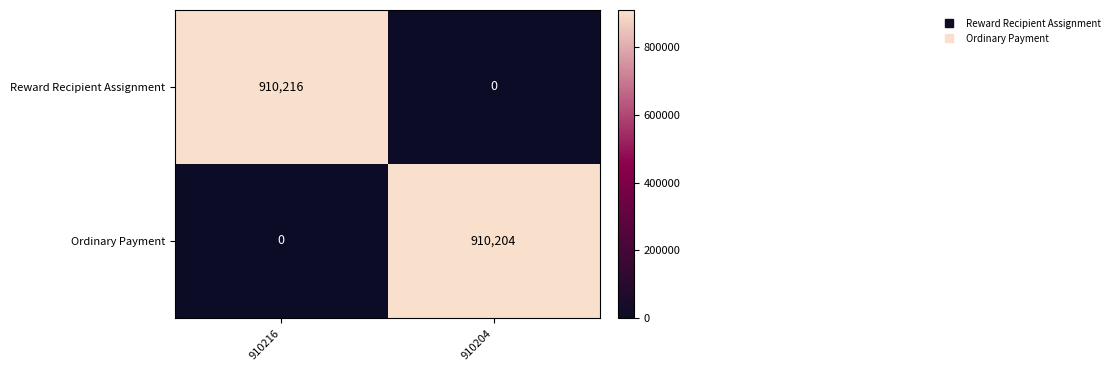

List the series in order of their overall mean, highest first.

Reward Recipient Assignment, Ordinary Payment